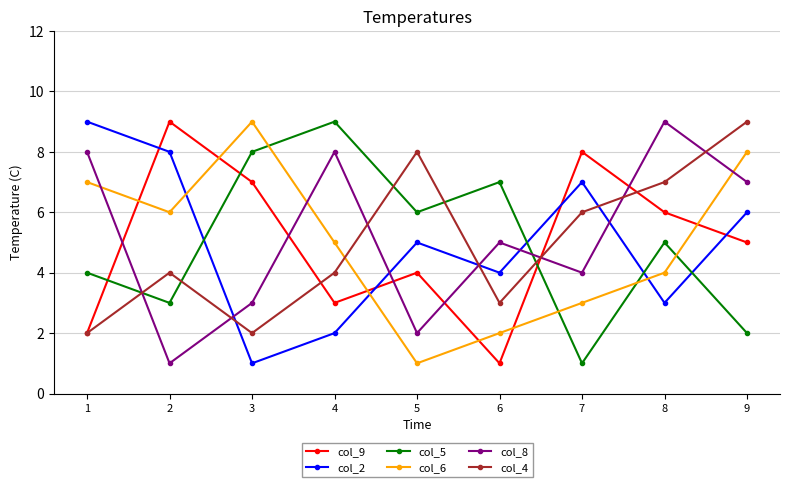

What is the sum of the col_9 values at 9 and 7?

13